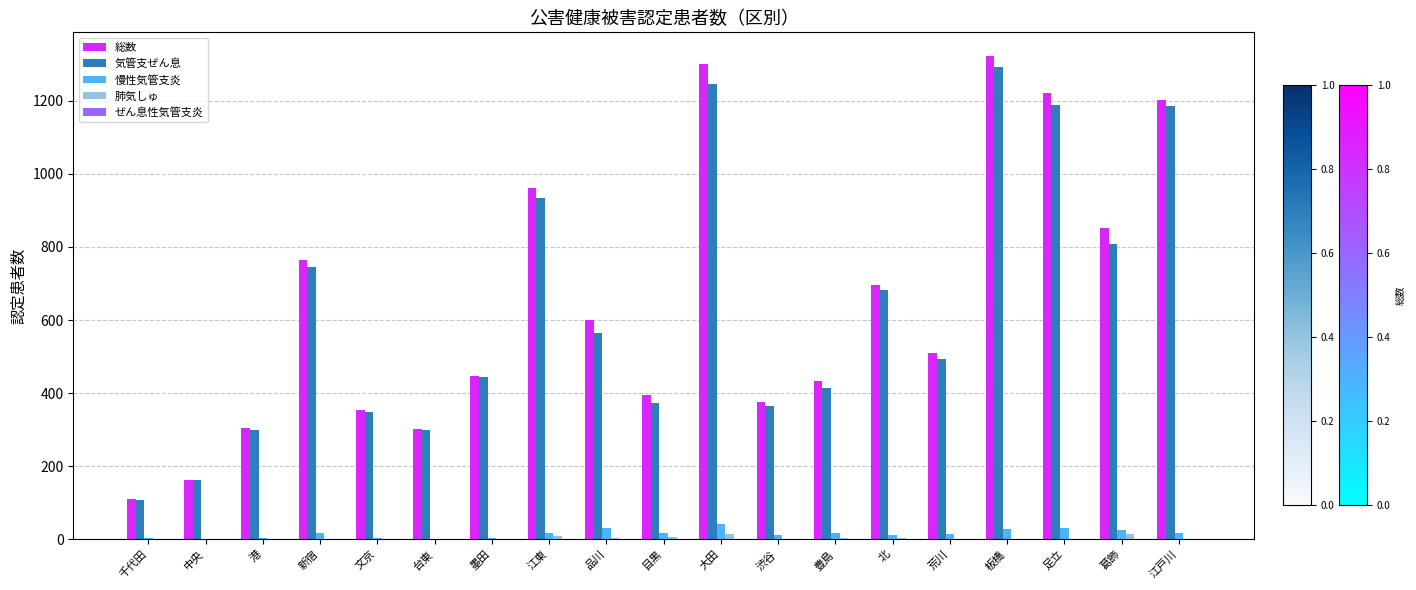

What is the sum of the 気管支ぜん息 values at 江戸川 and 品川?

1752